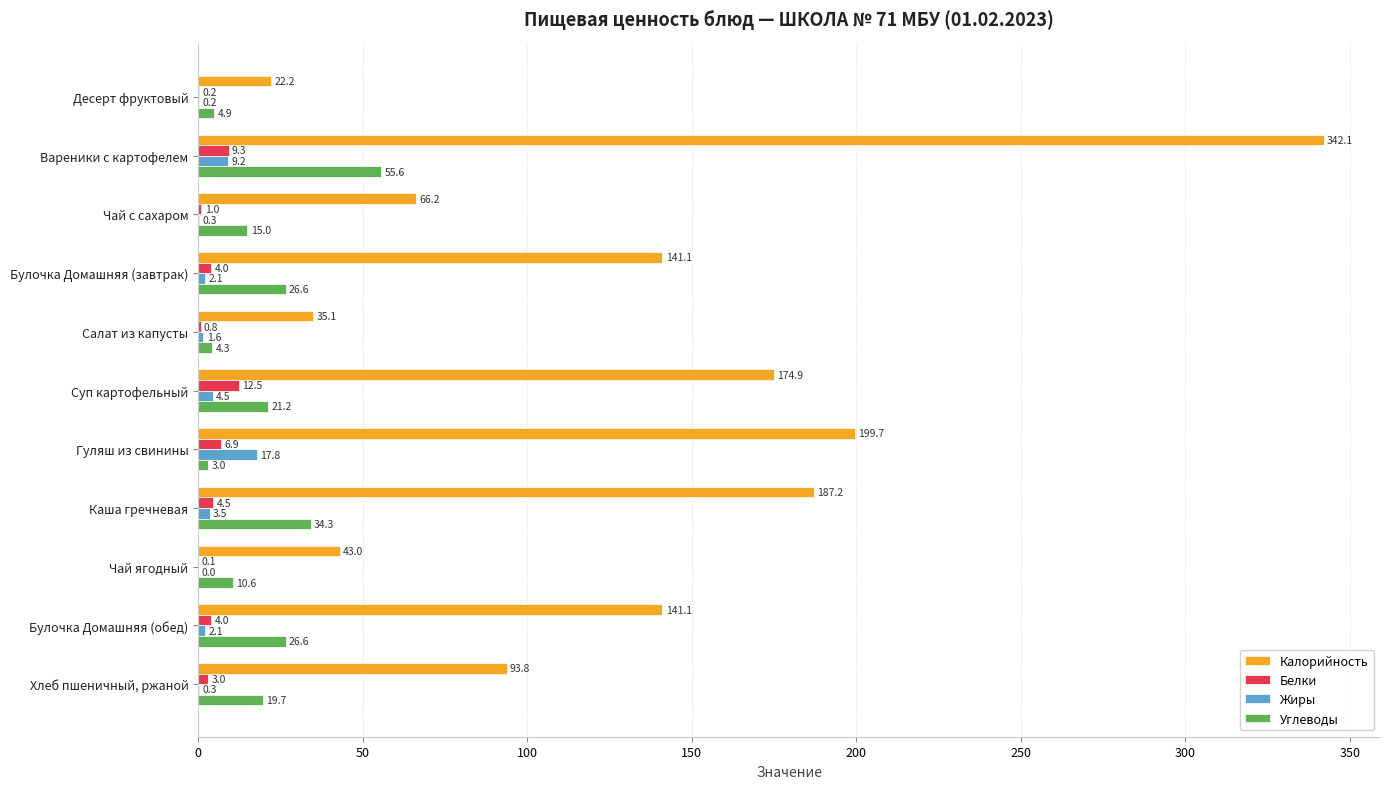

Which series changed the most between Чай с сахаром and Чай ягодный?

Калорийность